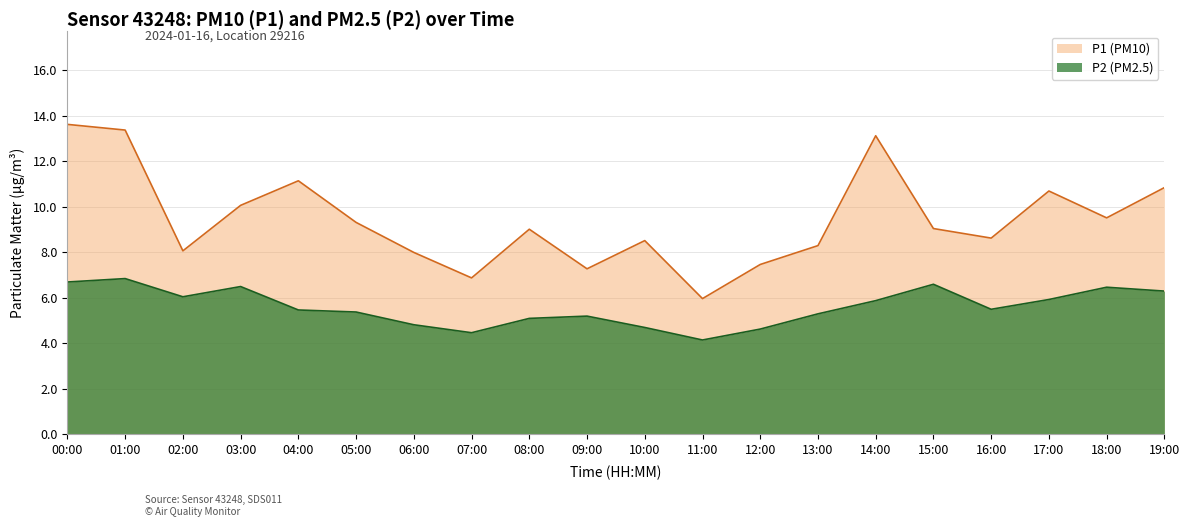

Where does the P2 series first go above 5?

00:00